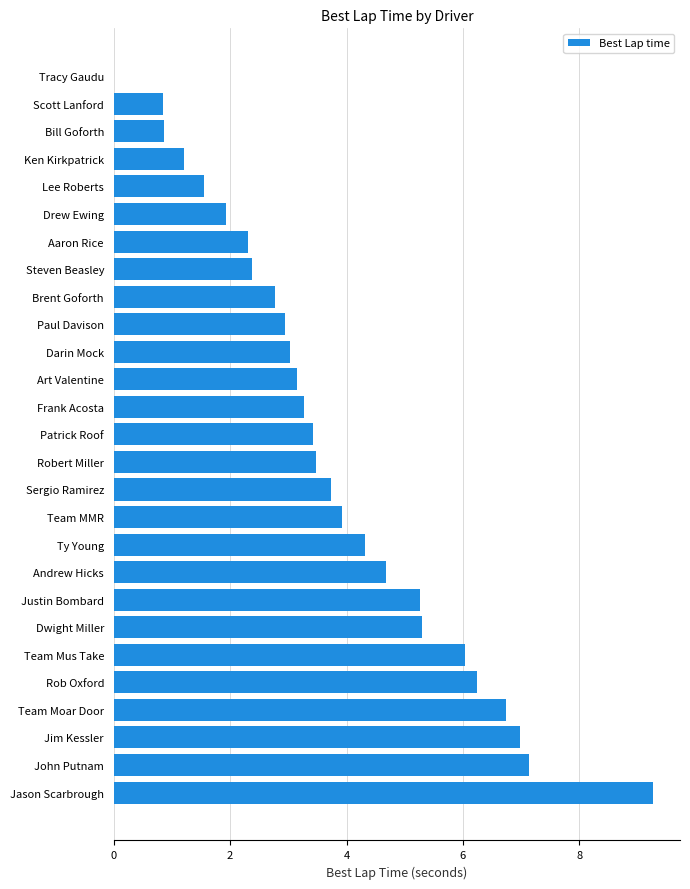

True or false: the data shows 3.4 at Patrick Roof.

True